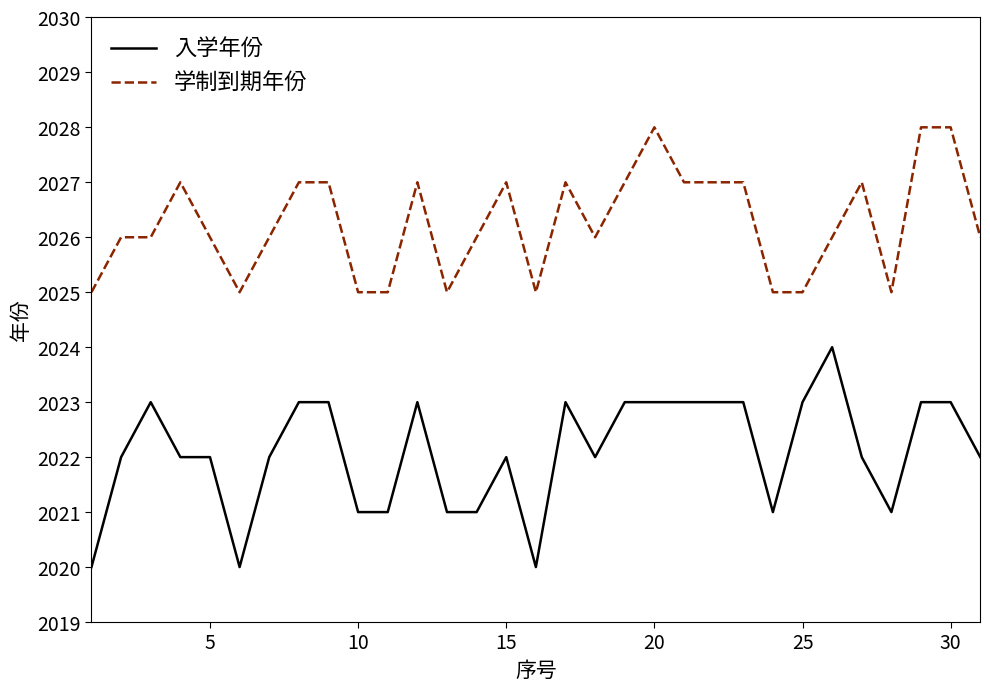

Which series has the largest total across all categories?

学制到期年份